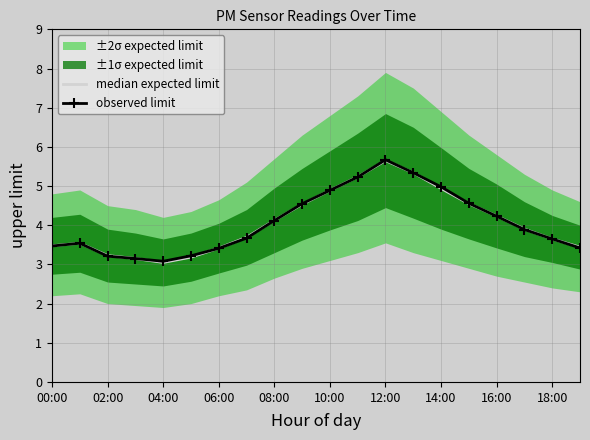

Which category has the highest value in the observed limit series?

12:00